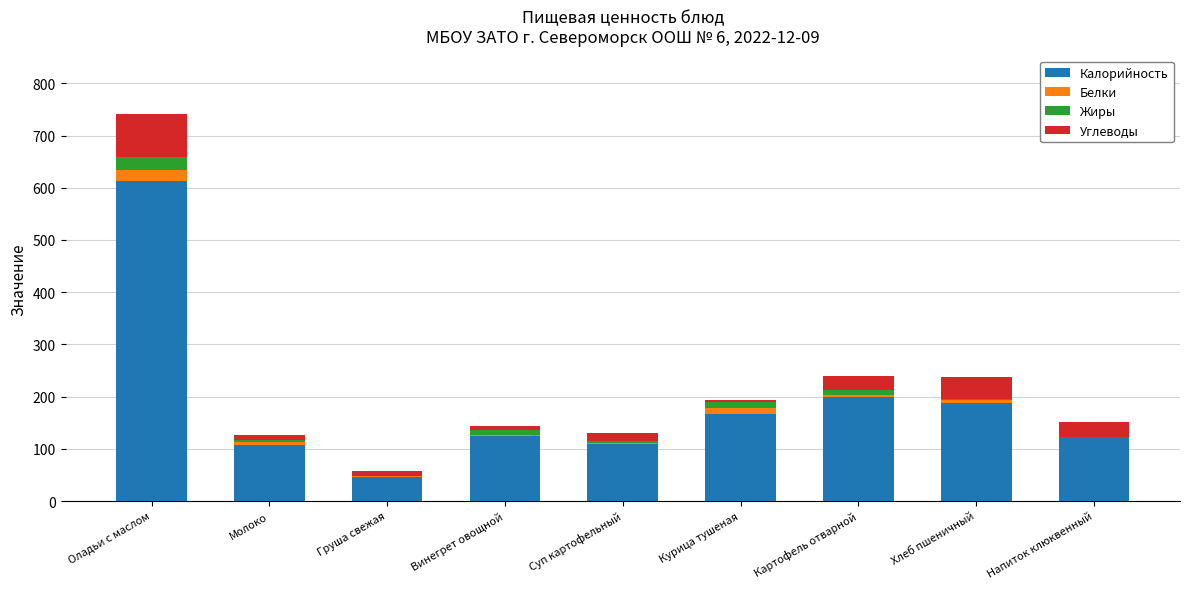

Are the bars horizontal?

No